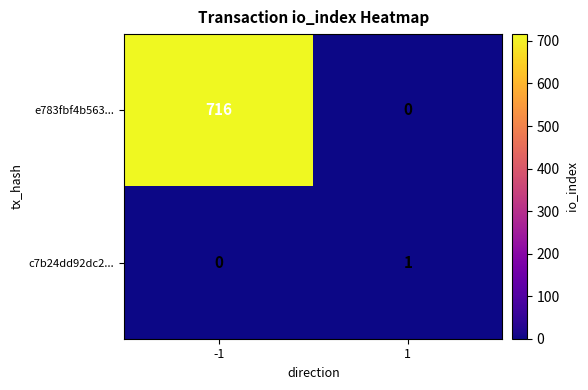

Reading left to right, transcribe all the data shown in this chart.

e783fbf4b563...: 716	0
c7b24dd92dc2...: 0	1